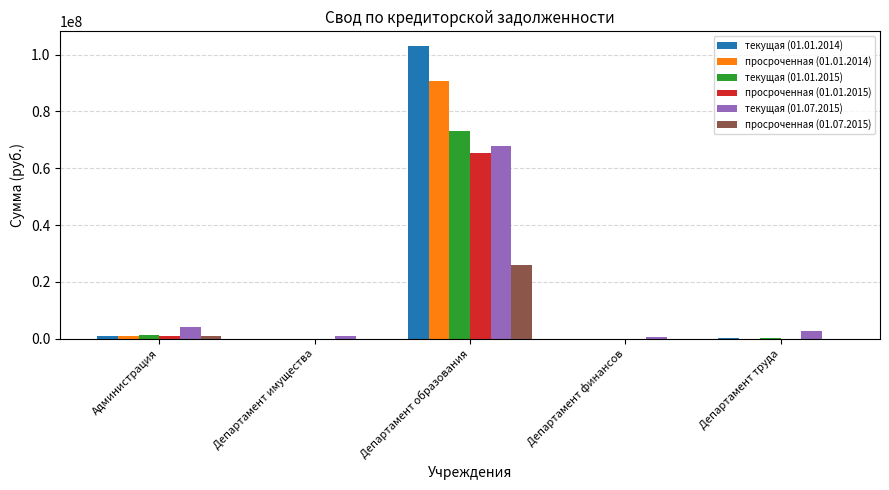

Where is просроченная (01.01.2015) nearest to the value 32670019?

Администрация